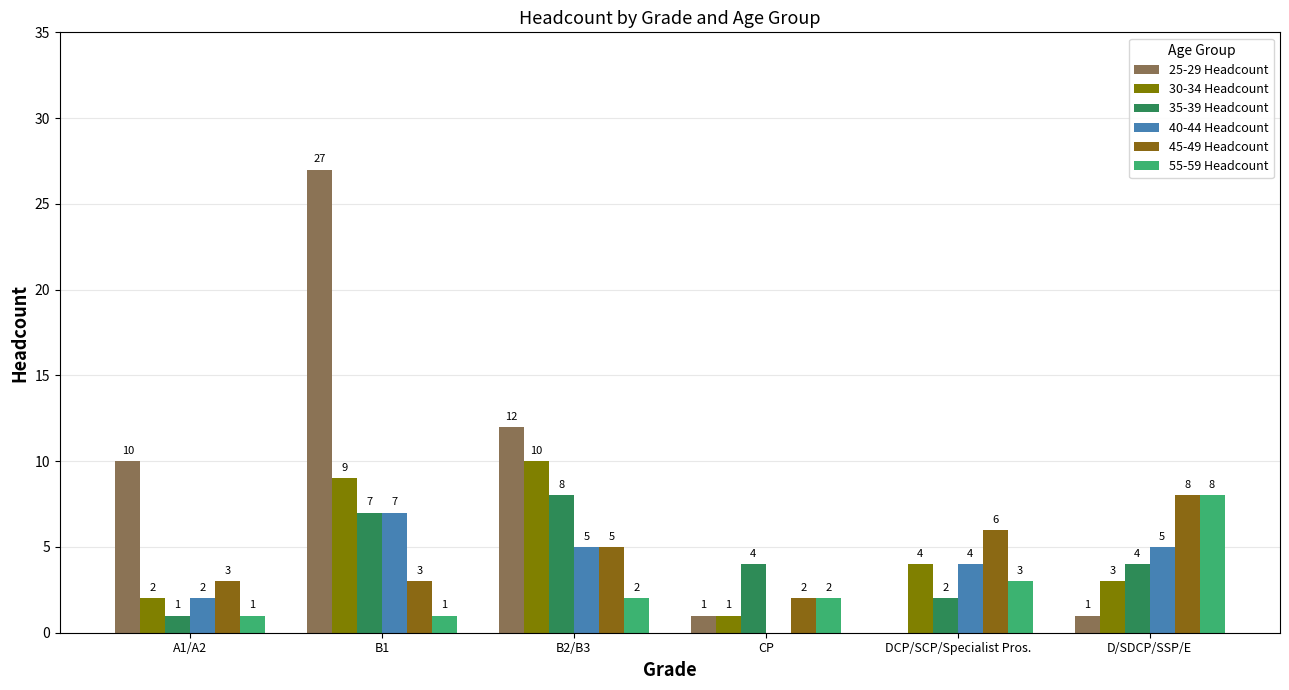

Does the chart contain stacked bars?

No